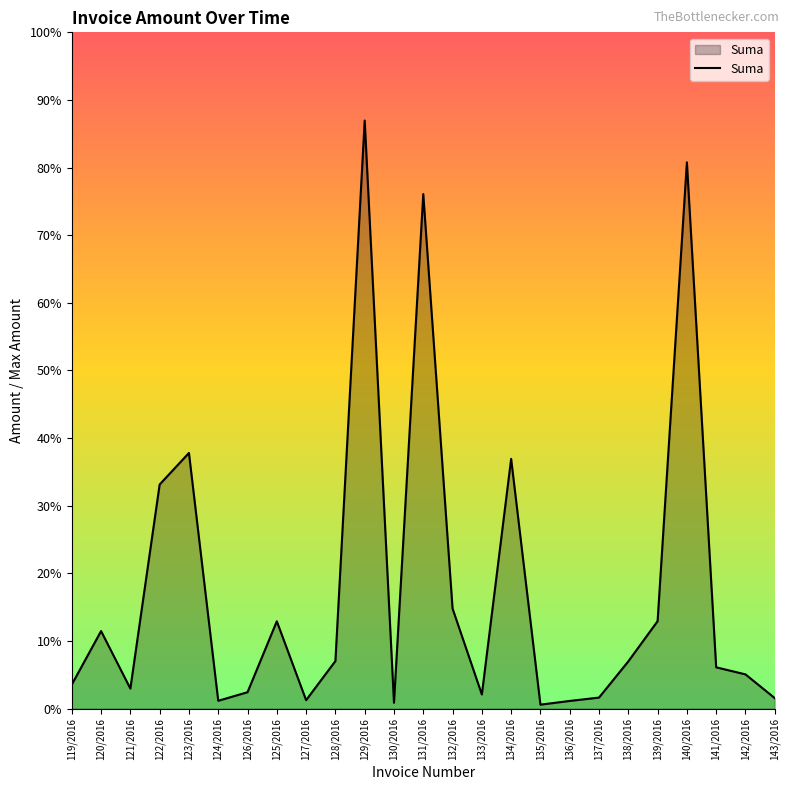

Does the chart have visible grid lines?

No